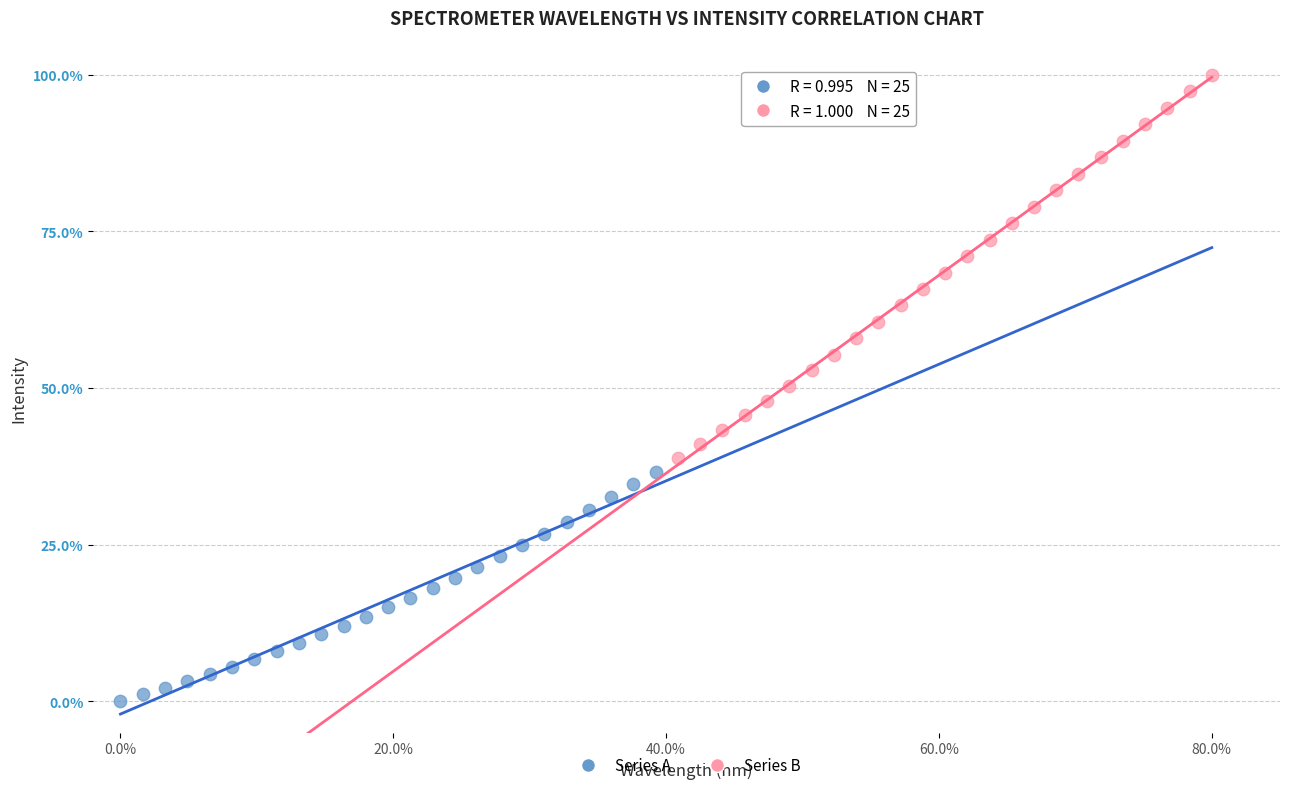

Which series contains the lowest Y value?

Series A